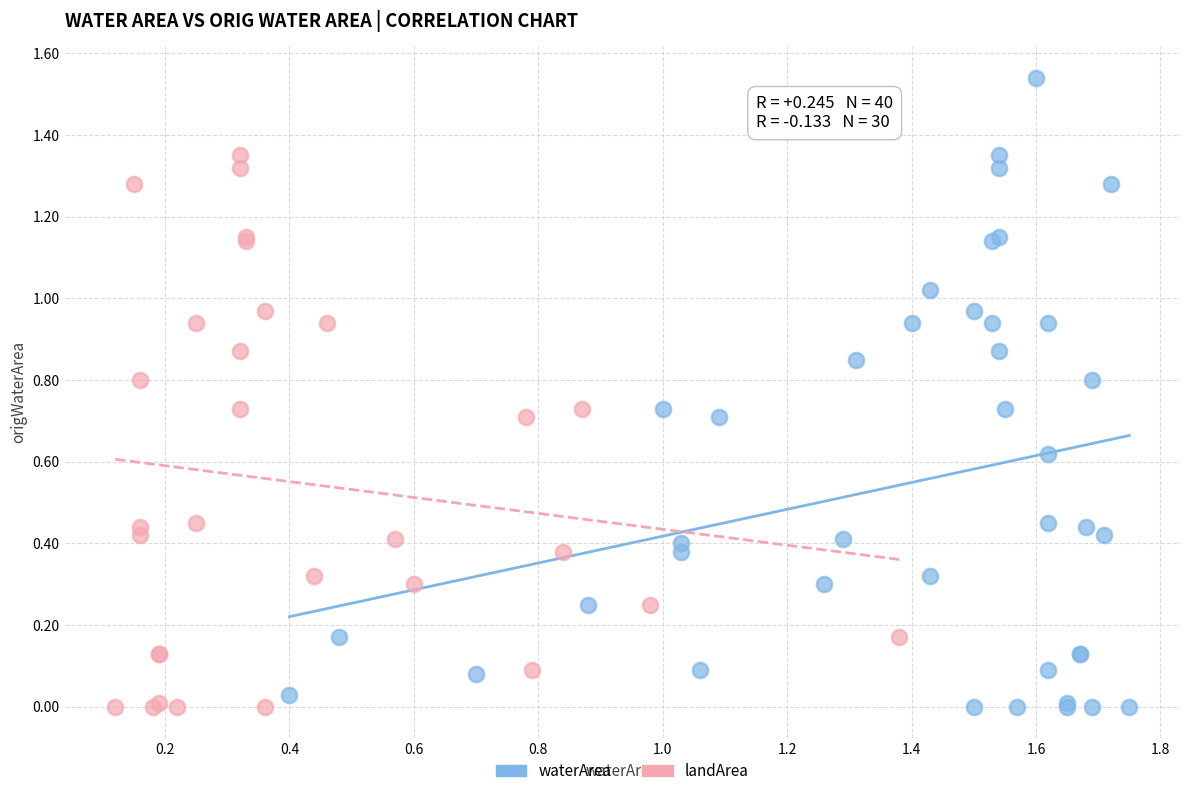

Which series reaches the maximum Y coordinate?

waterArea